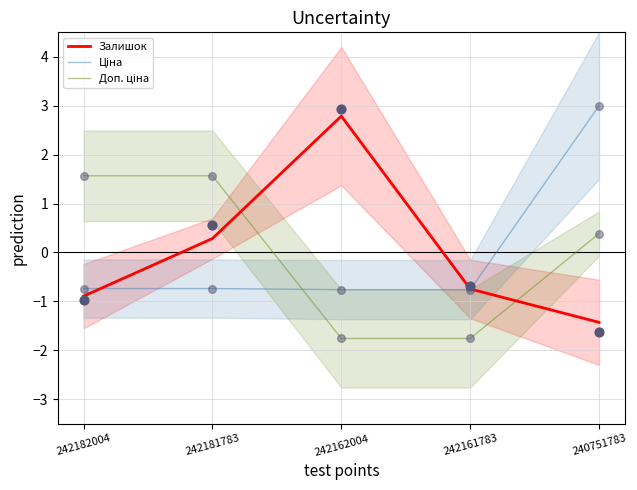

Which series reaches the maximum Y coordinate?

Ціна